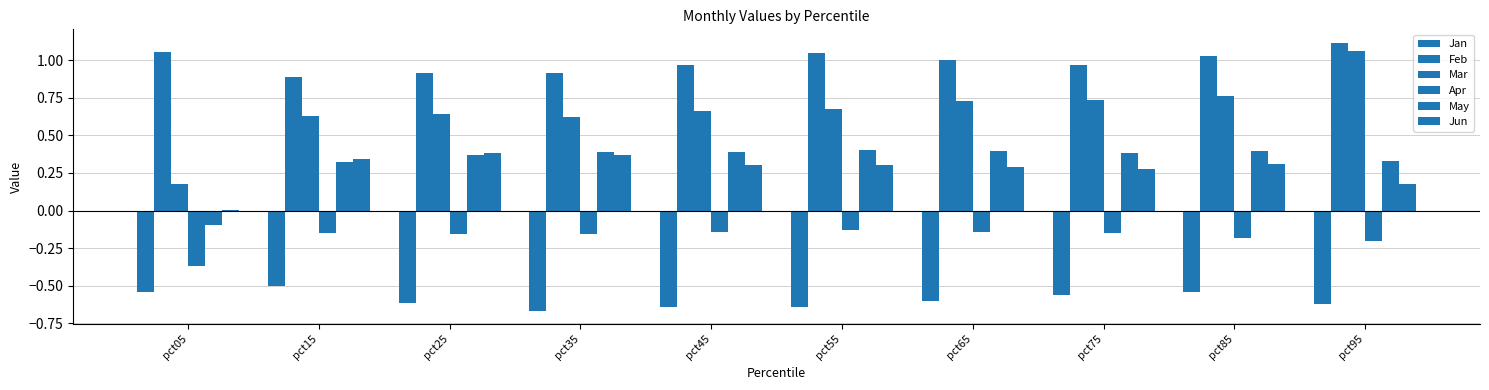

What is the difference between the maximum and minimum values in the Feb series?

0.2